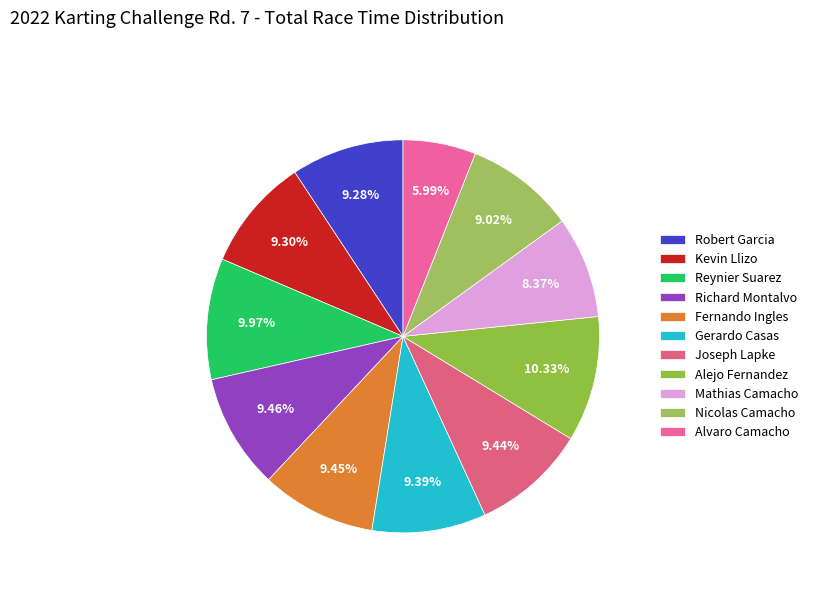

Is it true that Alvaro Camacho is 11% of the pie?

False